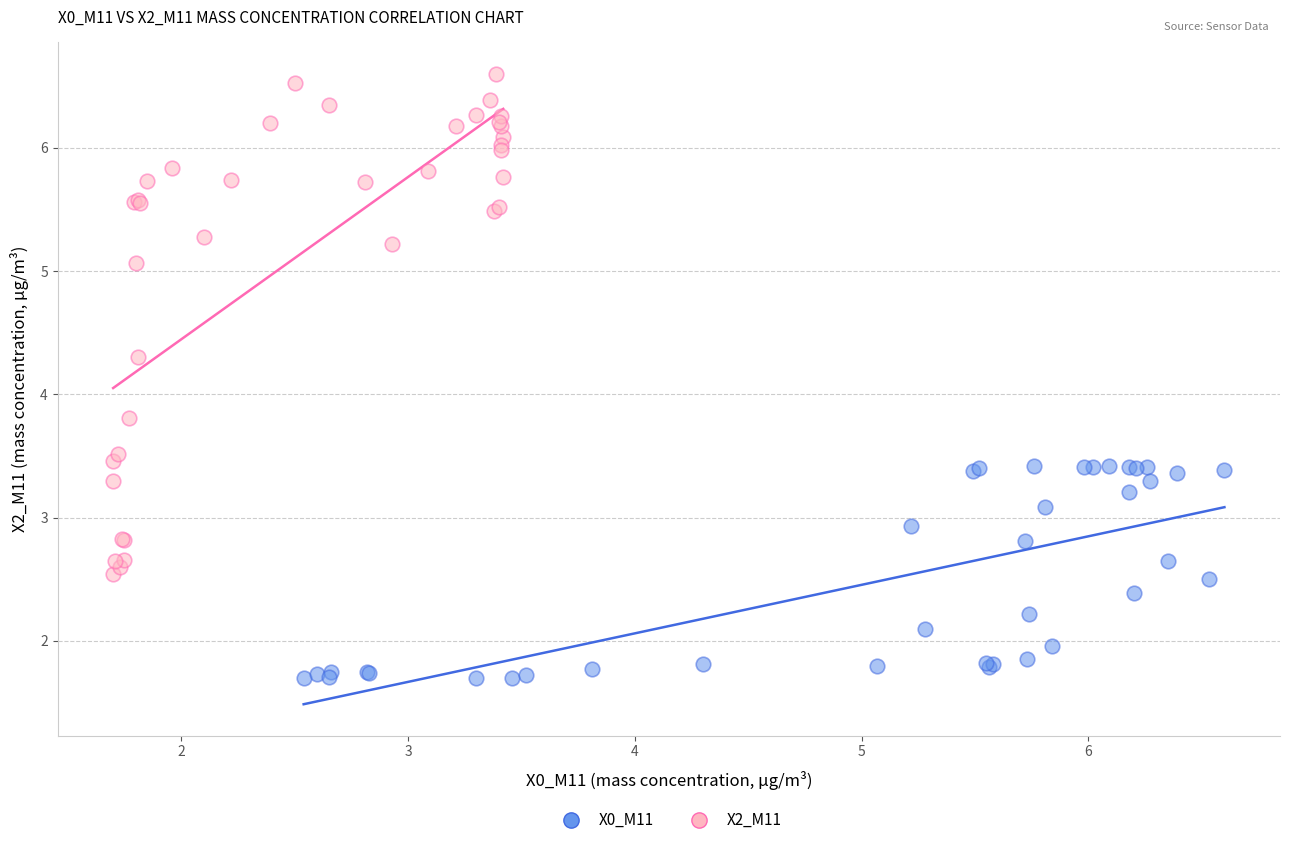

Which series contains the highest Y value?

X2_M11